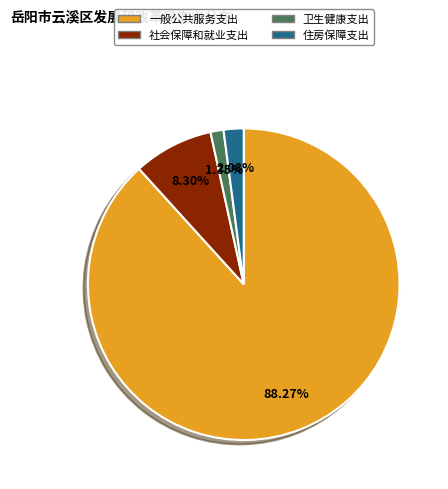

To the nearest percent, what portion does 一般公共服务支出 represent?

88%